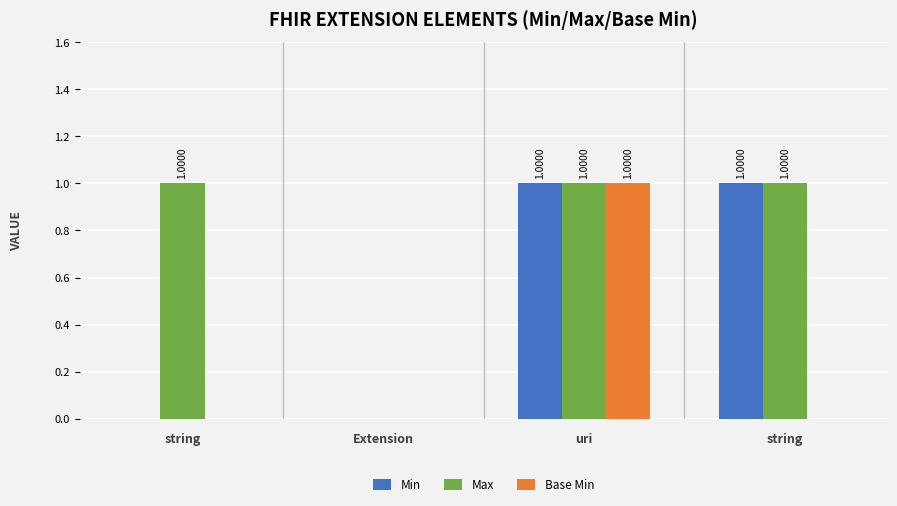

What are all the series names shown in the legend?

Min, Max, Base Min